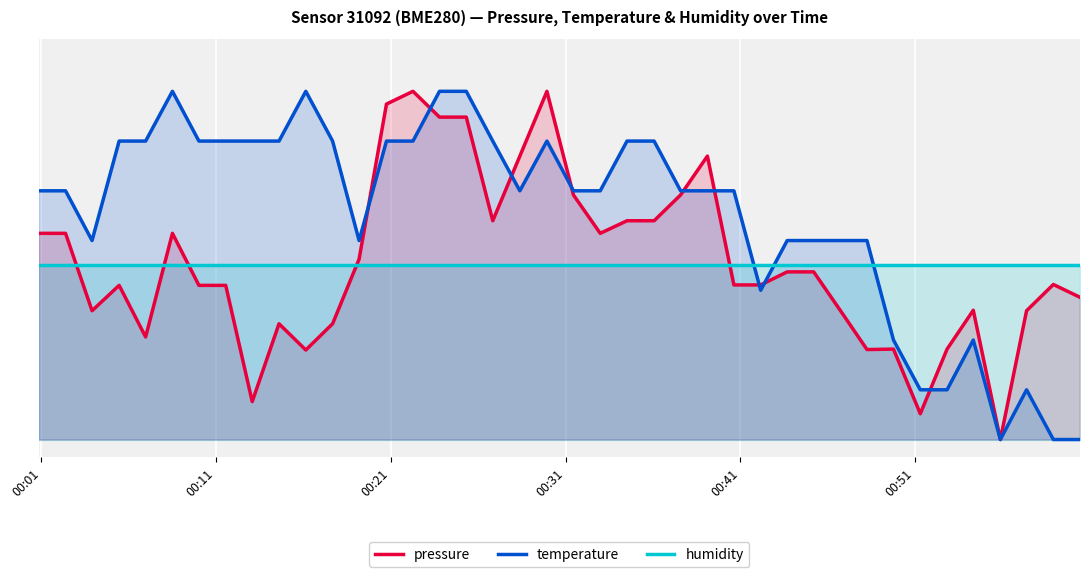

True or false: pressure and humidity intersect in this chart.

True